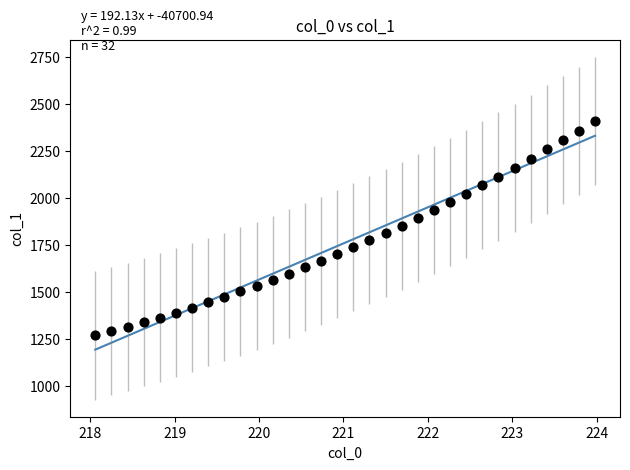

What is the range of Y values (max minus min)?

1141.5